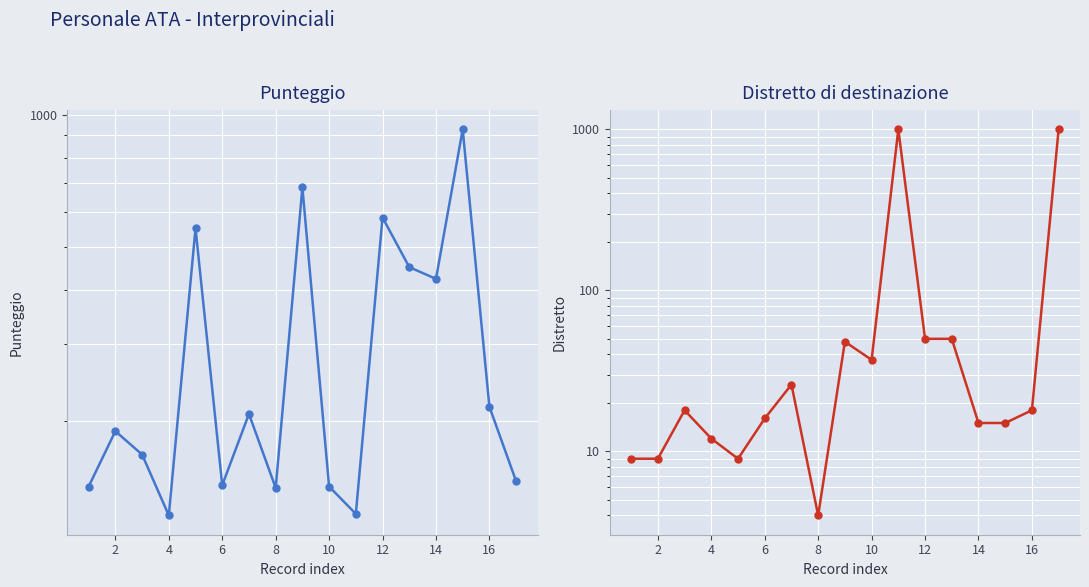

How many times do Distretto di destinazione and Punteggio cross each other?

3